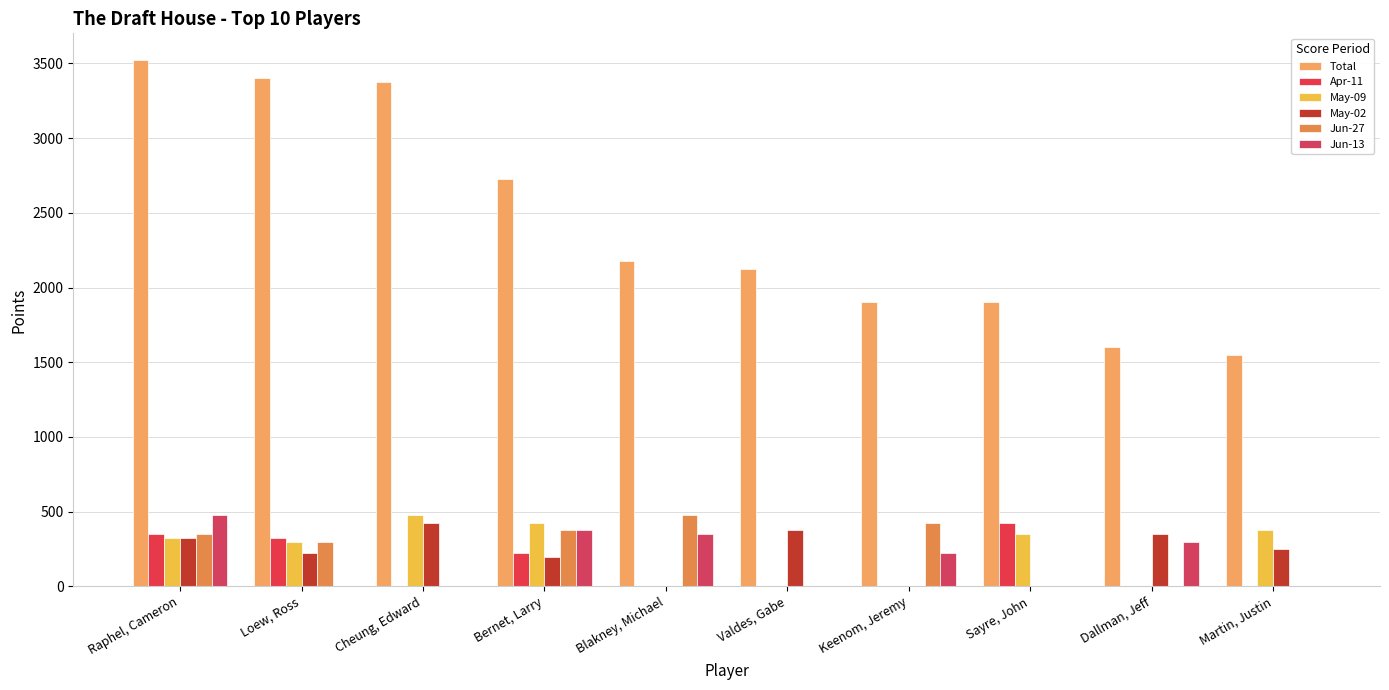

What is the total value across all series at Loew, Ross?

4550